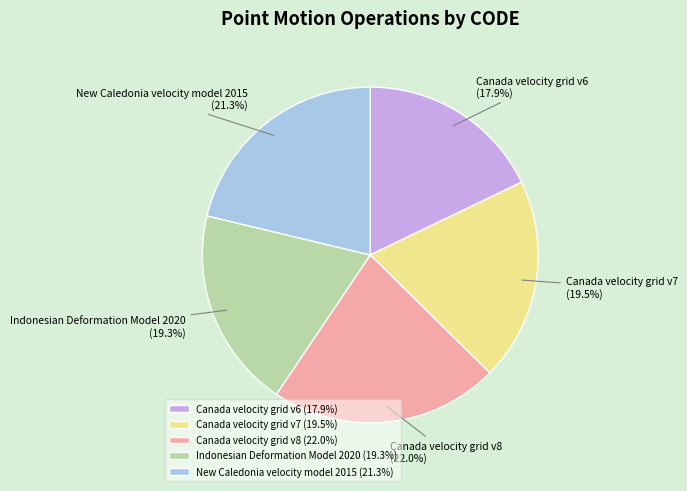

To the nearest percent, what is the difference between the largest and smallest slice percentages?

4%